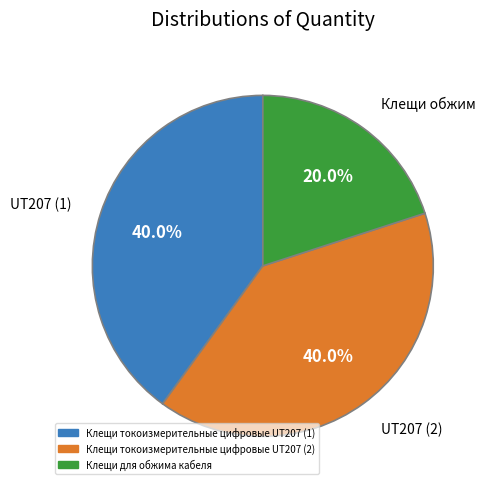

To the nearest percent, what portion does Клещи для обжима кабеля represent?

20%